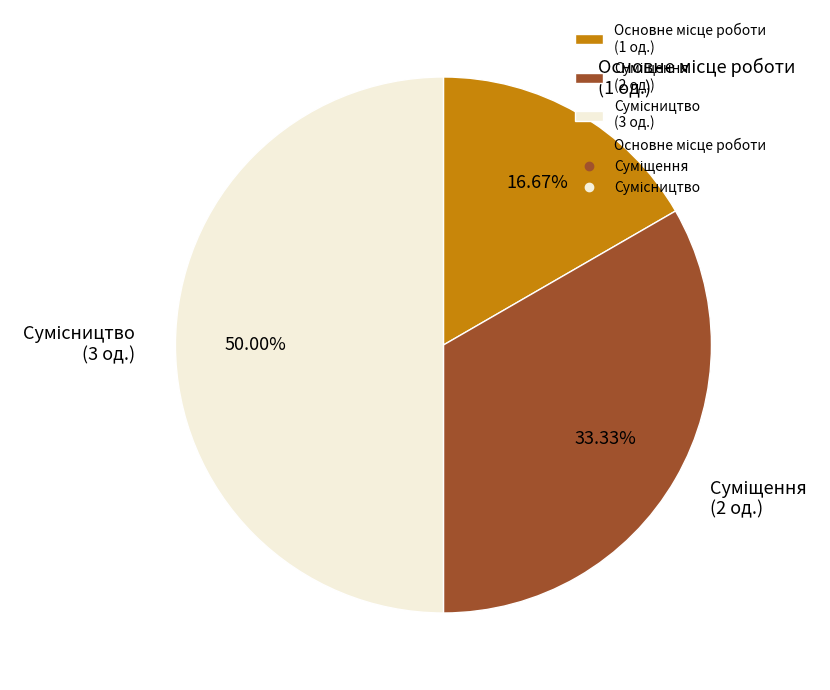

Count the number of slices in the pie.

3